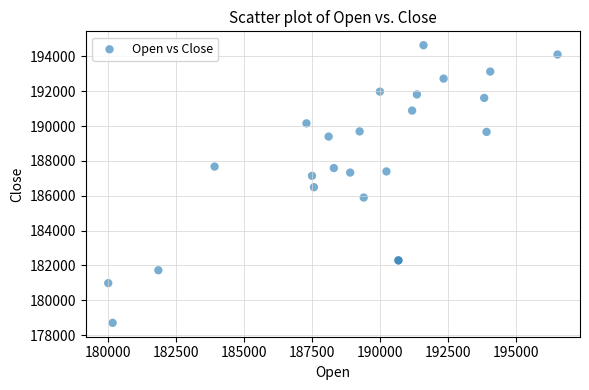

What Y value in the scatter plot is closest to 186670?

186489